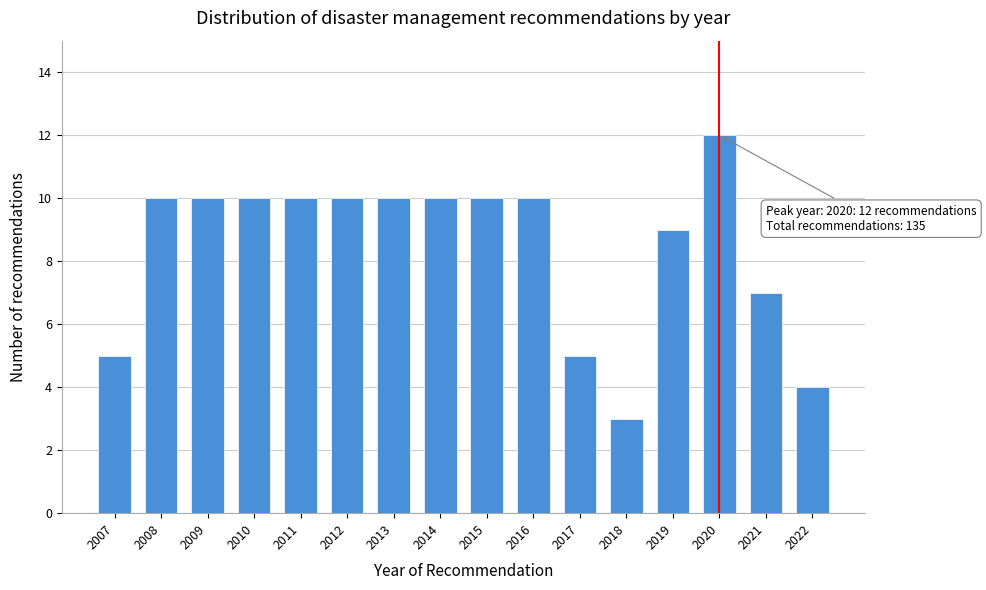

Reading left to right, transcribe all the data shown in this chart.

2007=5	2008=10	2009=10	2010=10	2011=10	2012=10	2013=10	2014=10	2015=10	2016=10	2017=5	2018=3	2019=9	2020=12	2021=7	2022=4